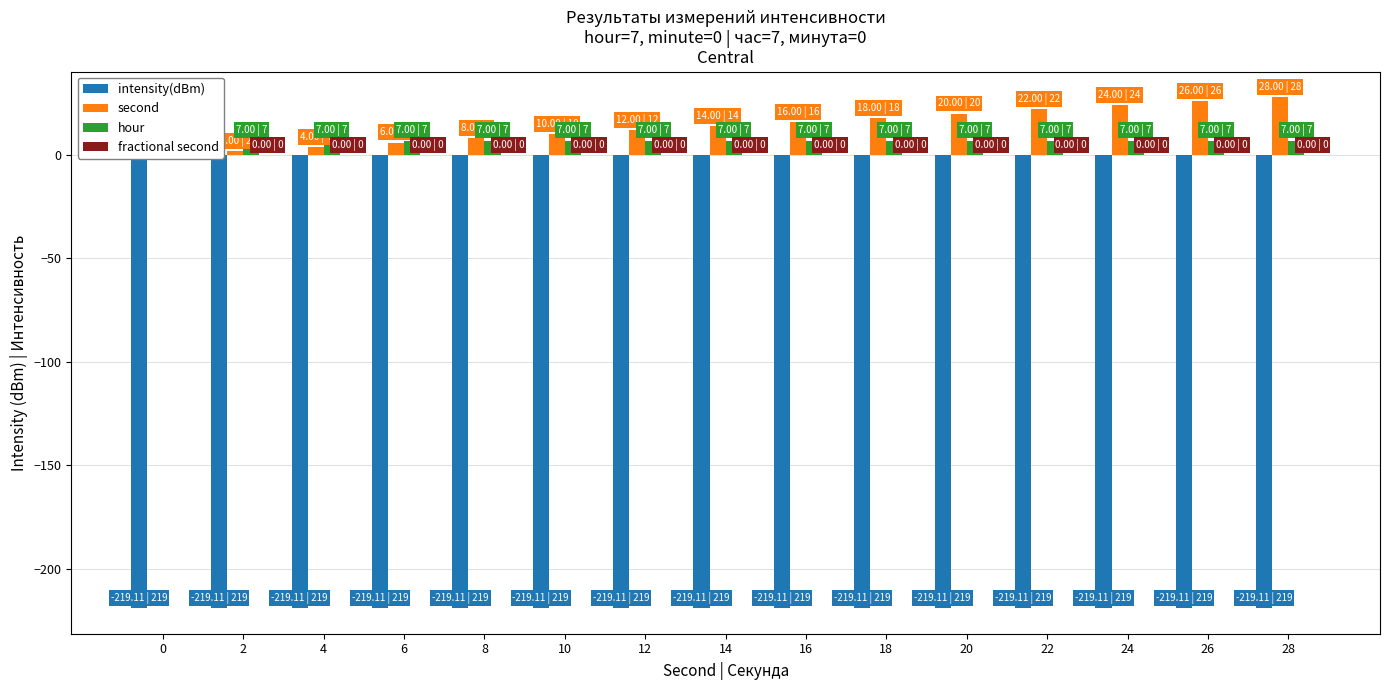

How many groups of bars are there?

15